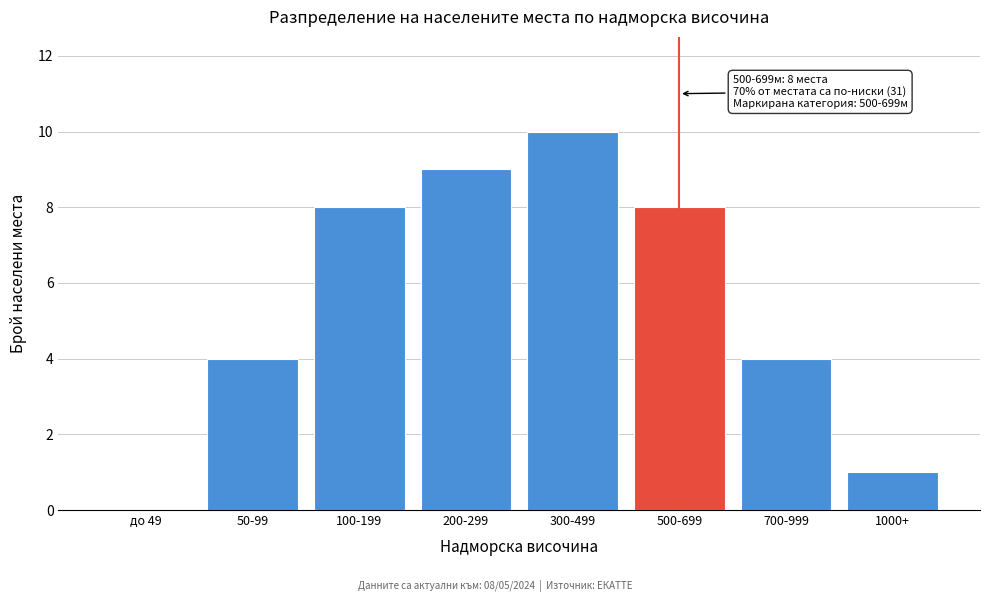

Reading left to right, extract all data points from this chart.

до 49=0	50-99=4	100-199=8	200-299=9	300-499=10	500-699=8	700-999=4	1000+=1